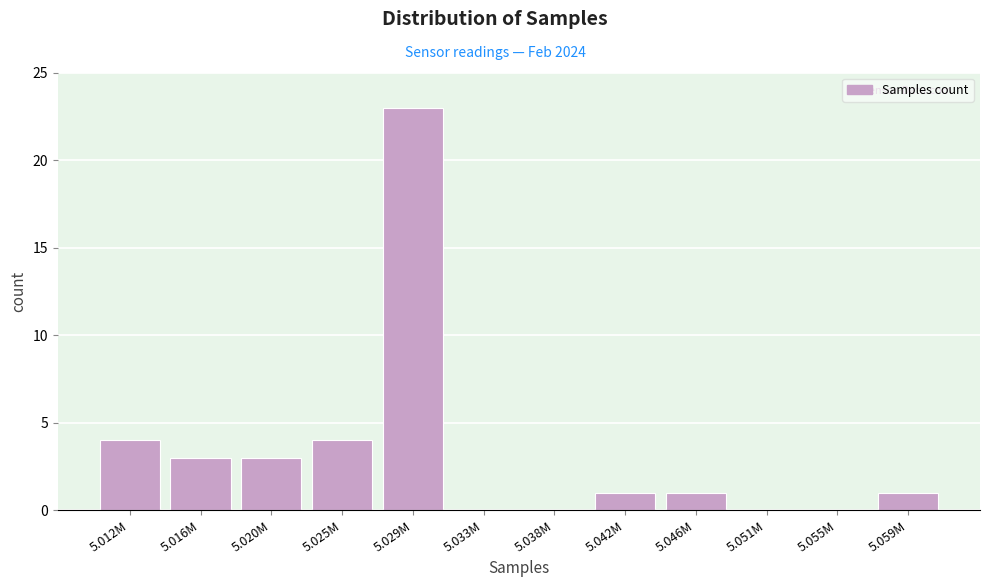

Reading left to right, extract all data points from this chart.

5.012M=4	5.016M=3	5.020M=3	5.025M=4	5.029M=23	5.033M=0	5.038M=0	5.042M=1	5.046M=1	5.051M=0	5.055M=0	5.059M=1